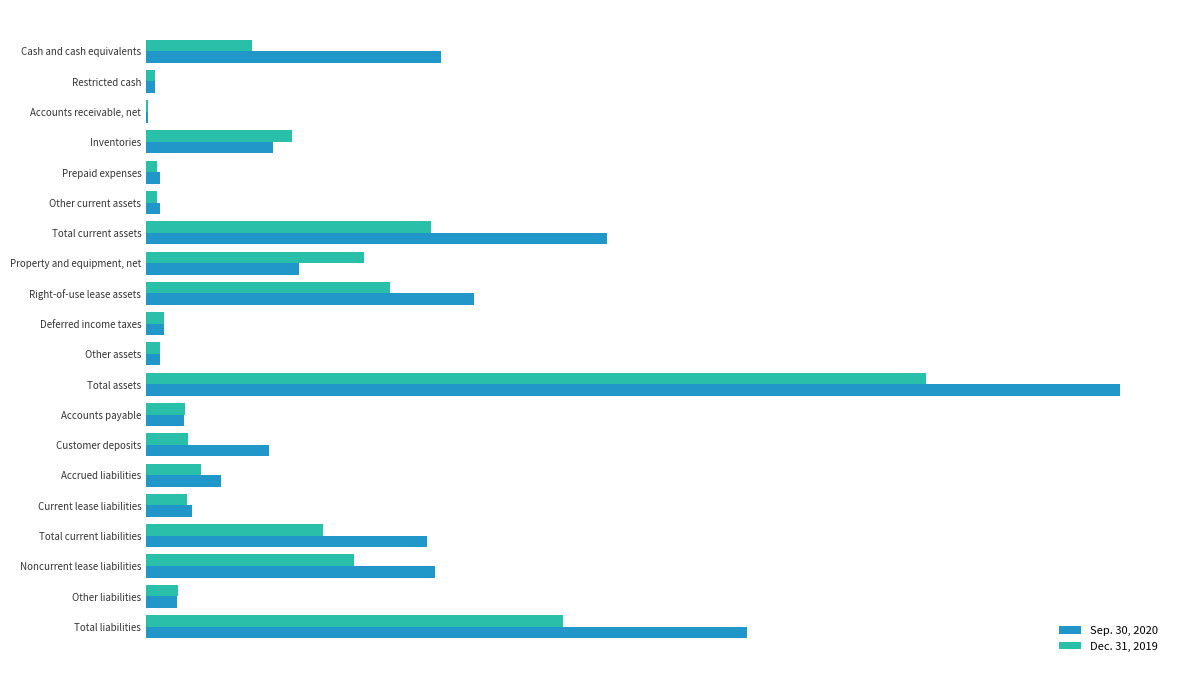

List the series in order of their peak value, lowest first.

Dec. 31, 2019, Sep. 30, 2020